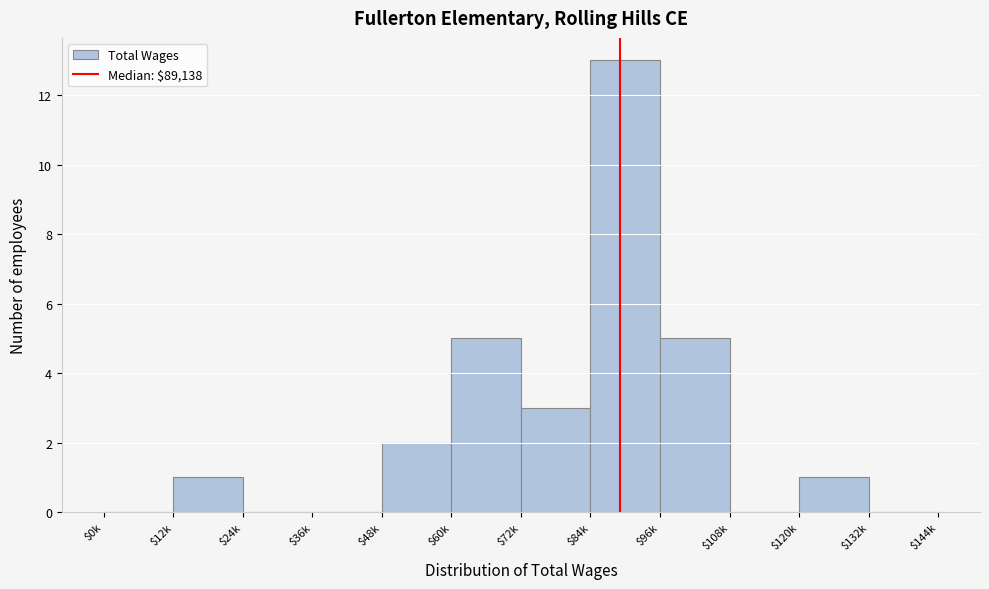

The chart shows a value of 7 at $24k. True or false?

False